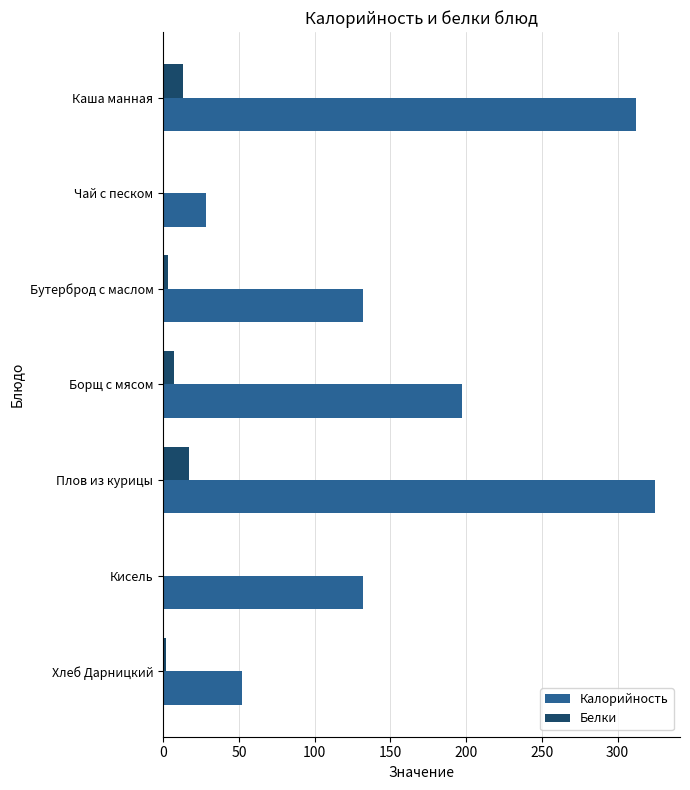

What is the maximum value for Белки?

16.9